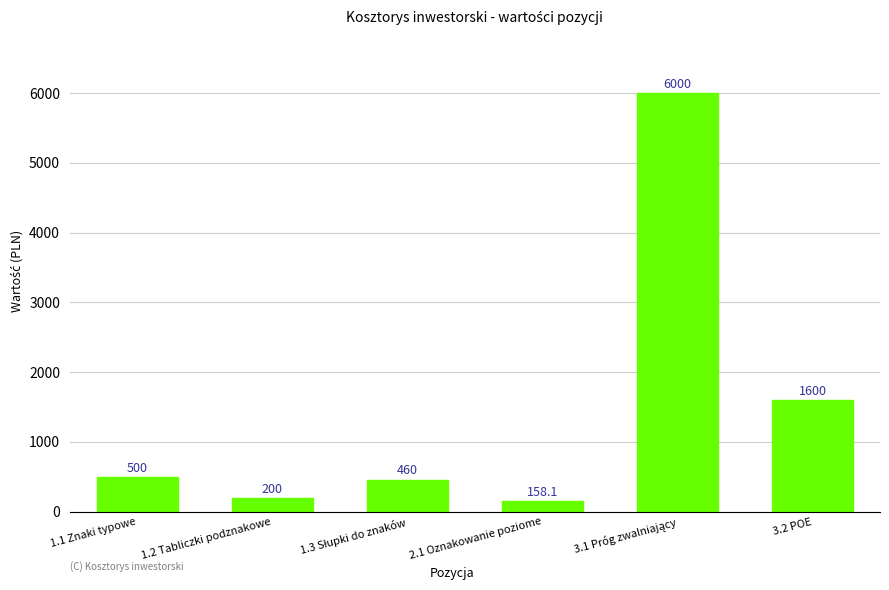

What is the minimum value shown in the chart?

158.1